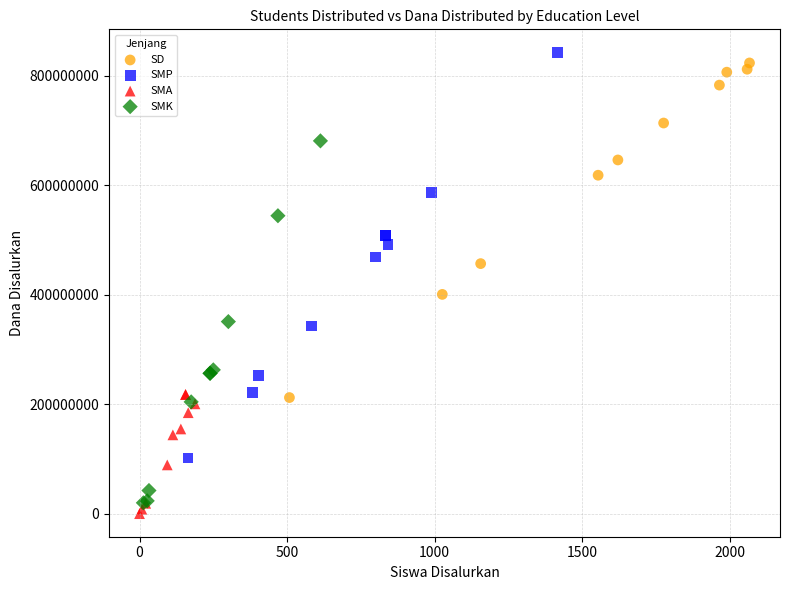

Which series contains the lowest Y value?

SMA